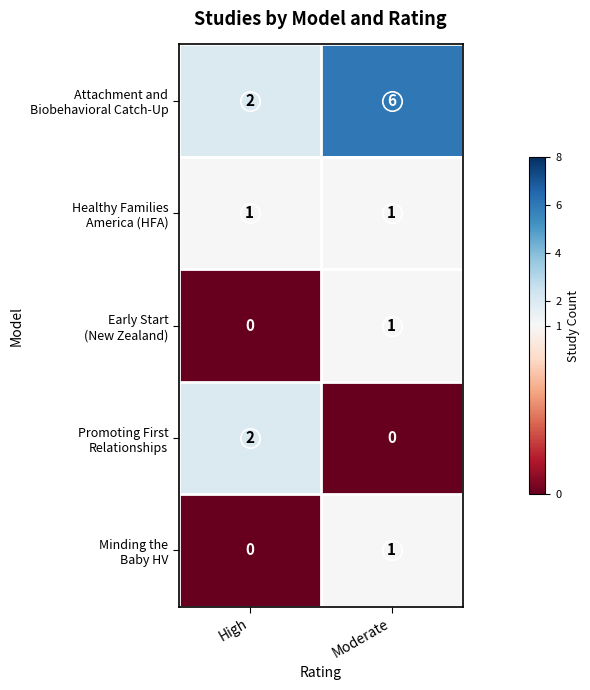

What is the difference between the highest and lowest values at Moderate?

6